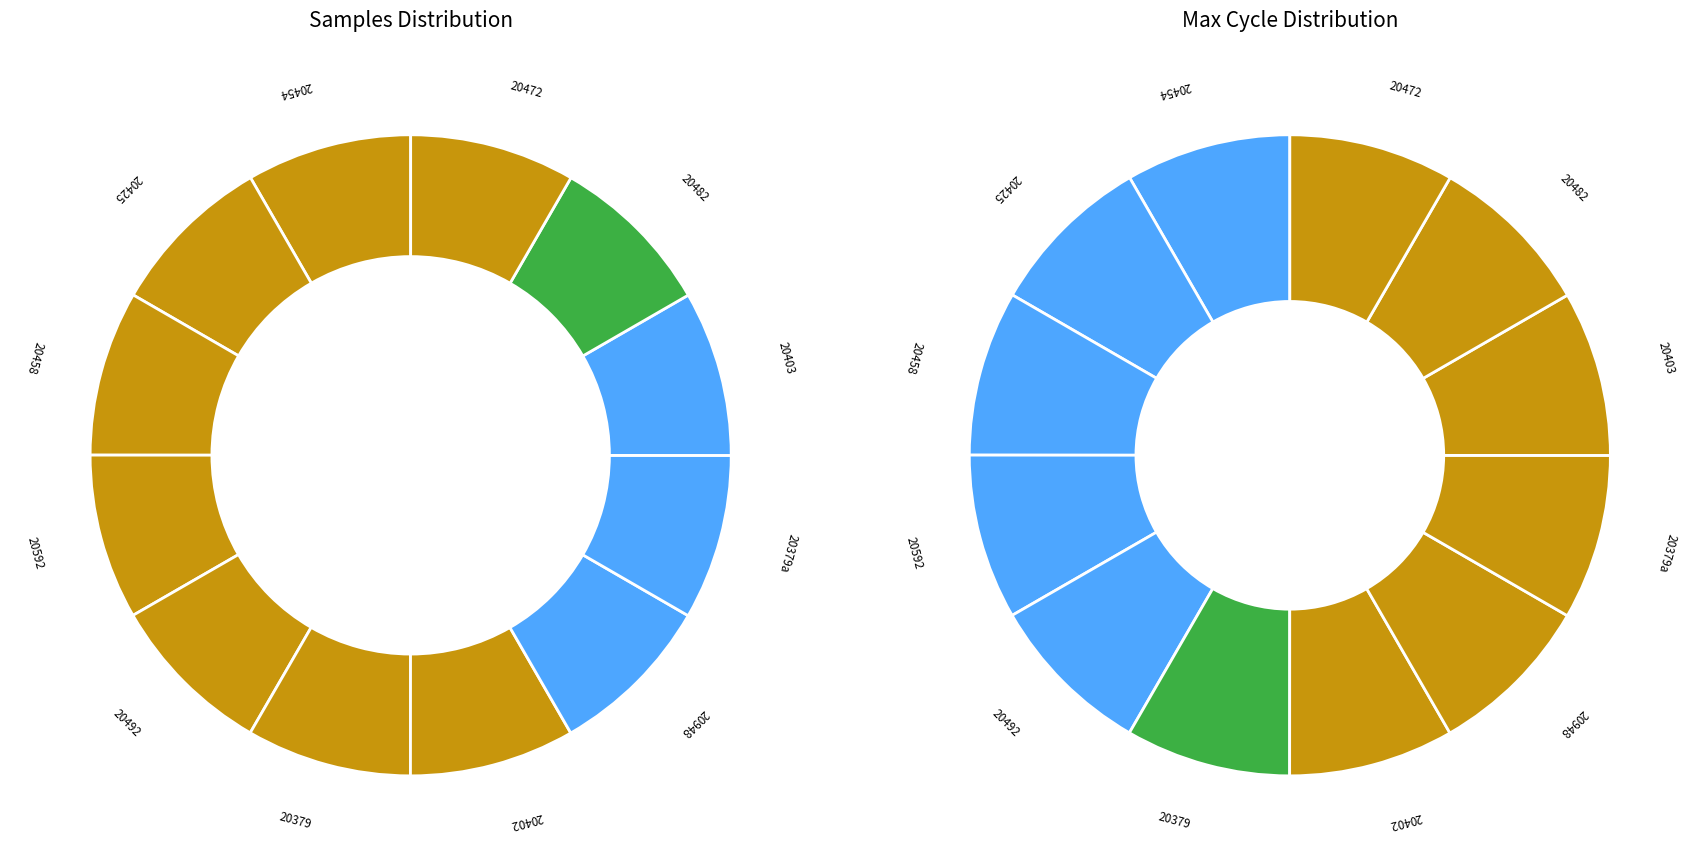

Does 28 represent more than half of the total?

No